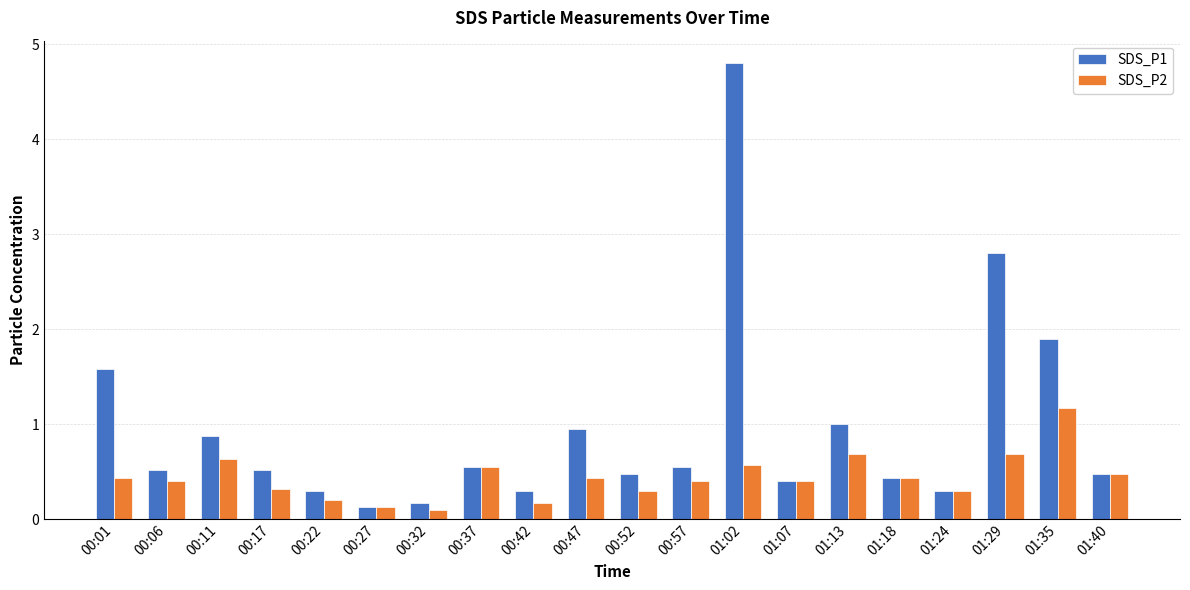

What is the sum of all SDS_P2 values?

8.8